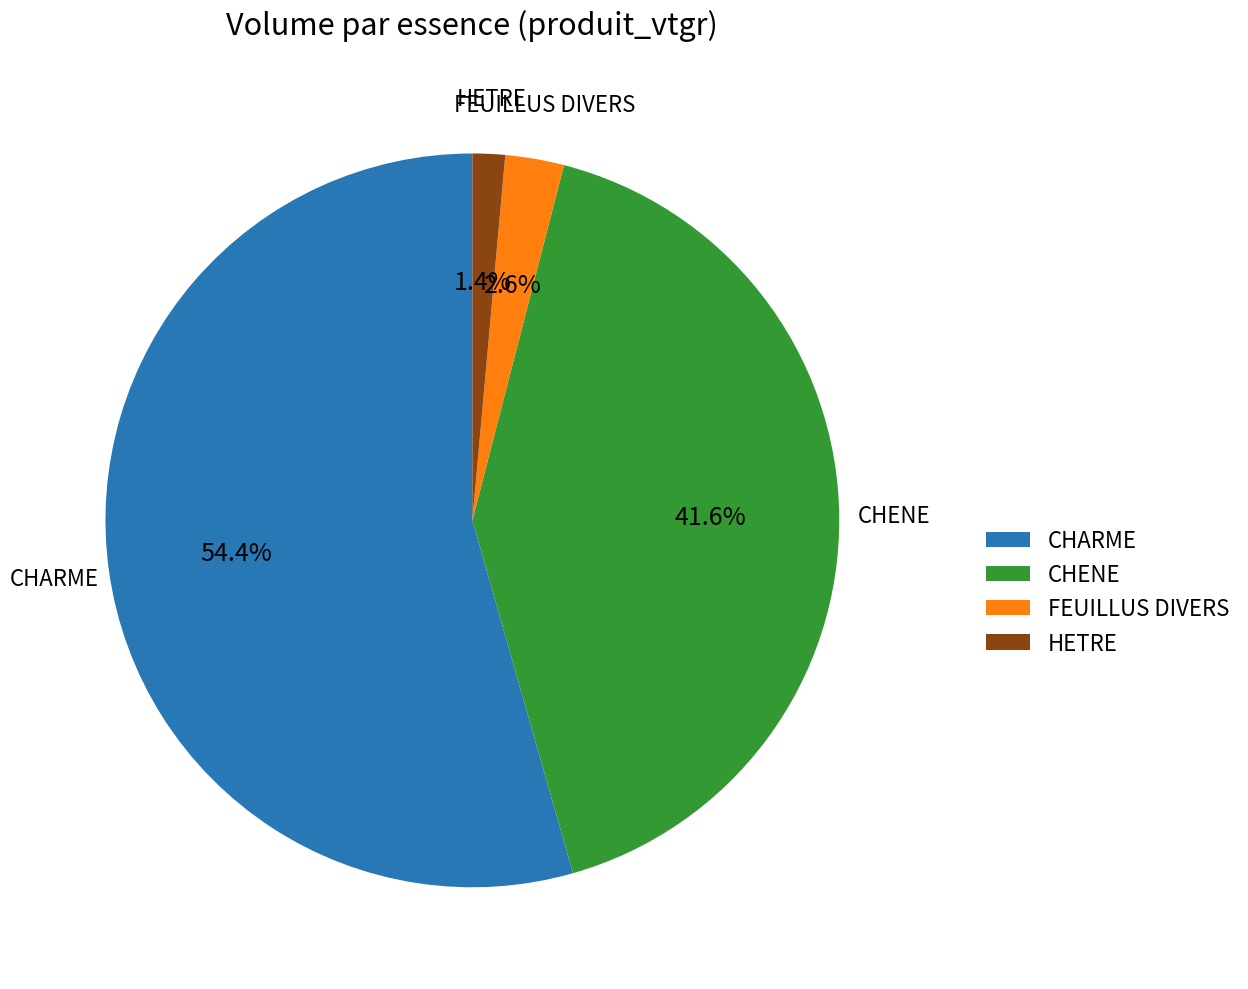

To the nearest percent, what percentage of the pie is HETRE?

1%